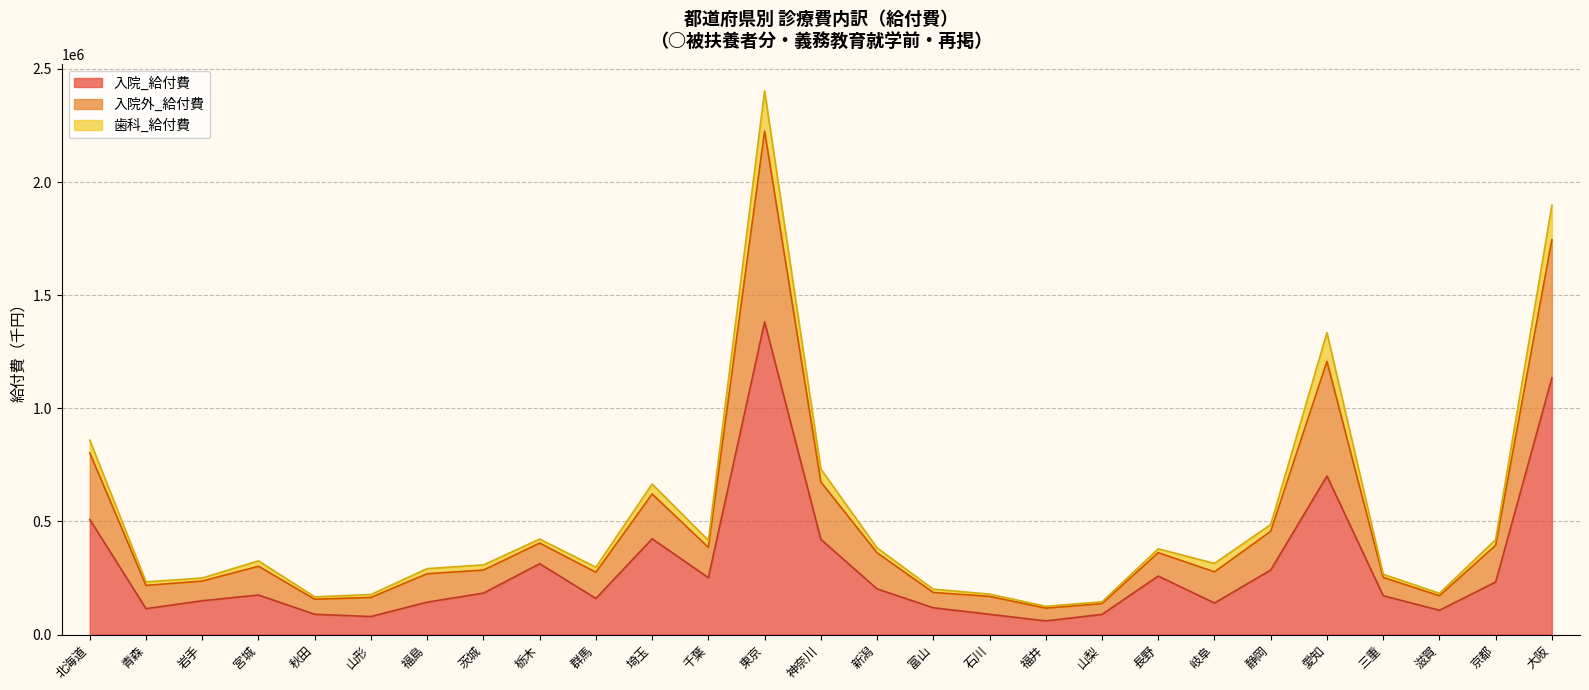

Which category has the highest value in the 入院外_給付費 series?

東京